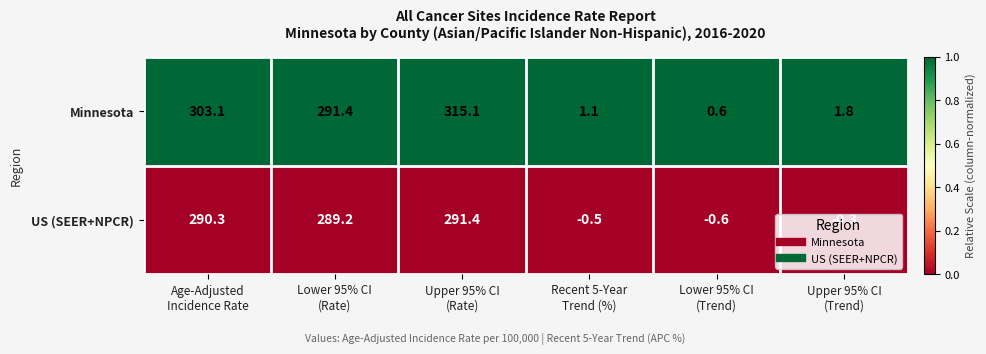

At how many categories does at least one series exceed 82?

3